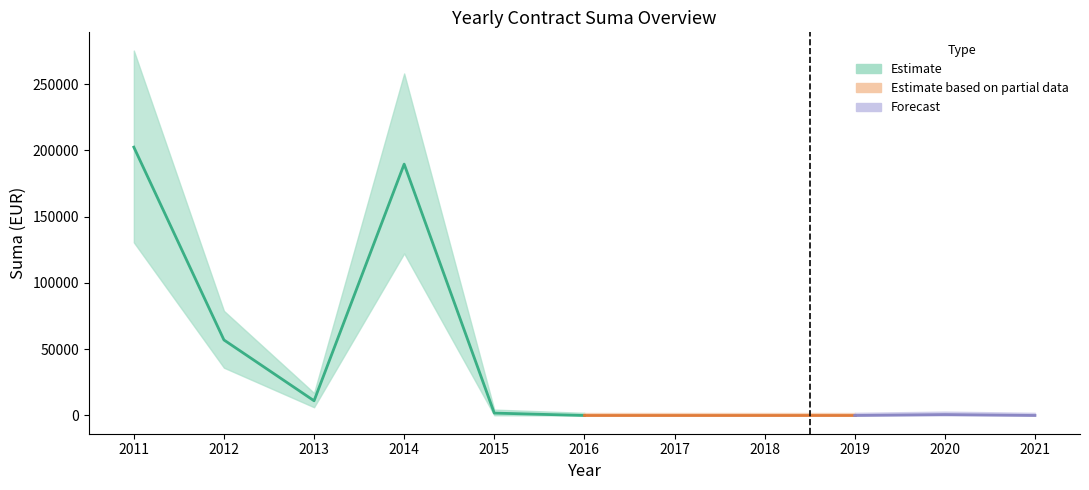

How many data points in Total Suma are above 698?

6